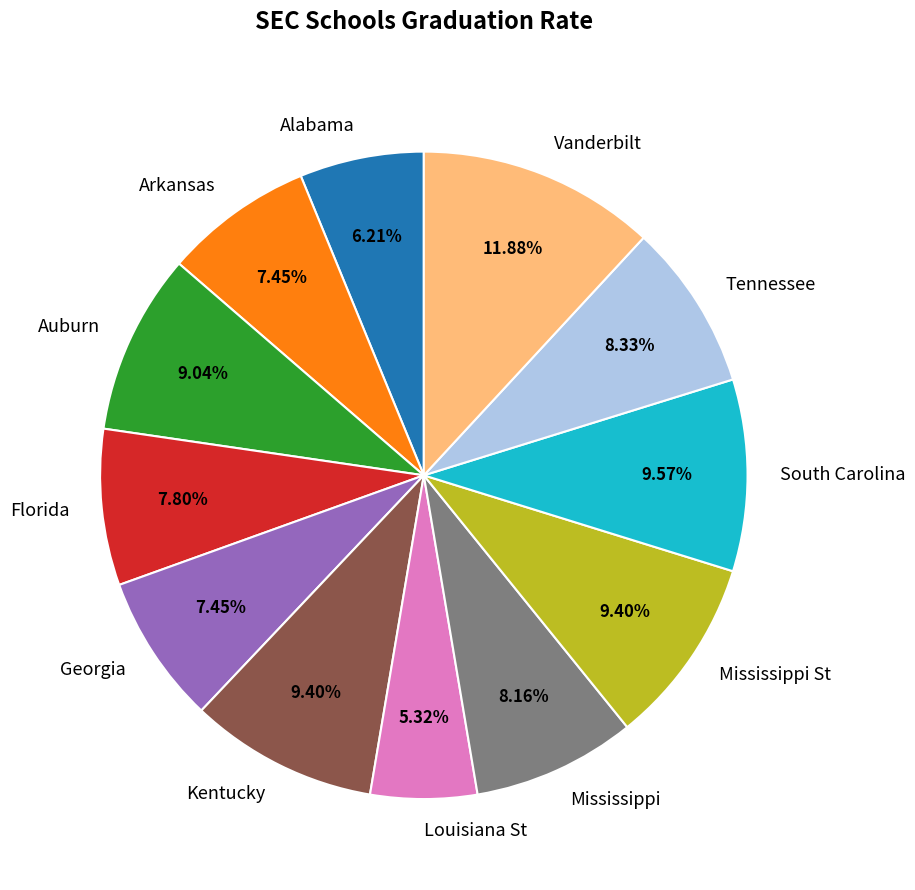

To the nearest percent, what percentage of the pie is Alabama?

6%